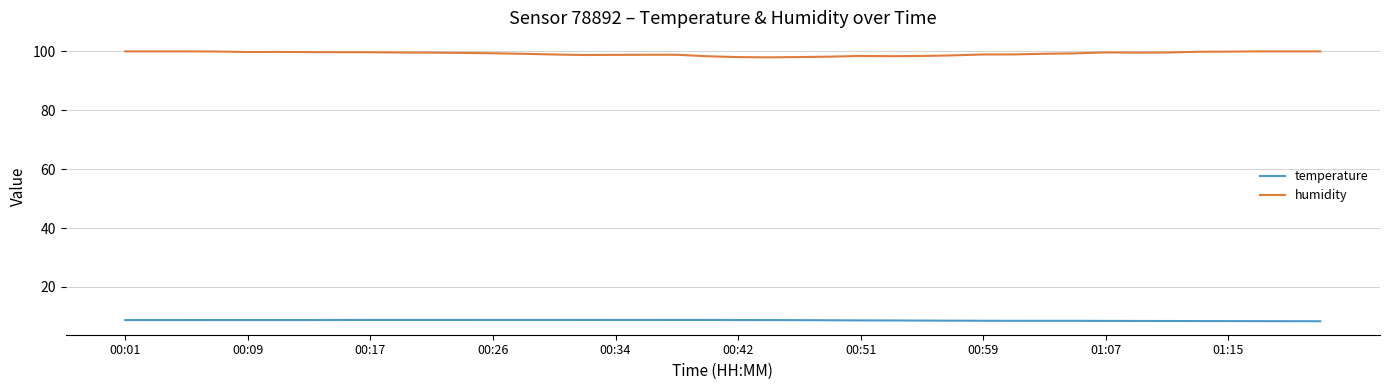

True or false: humidity and temperature intersect in this chart.

False